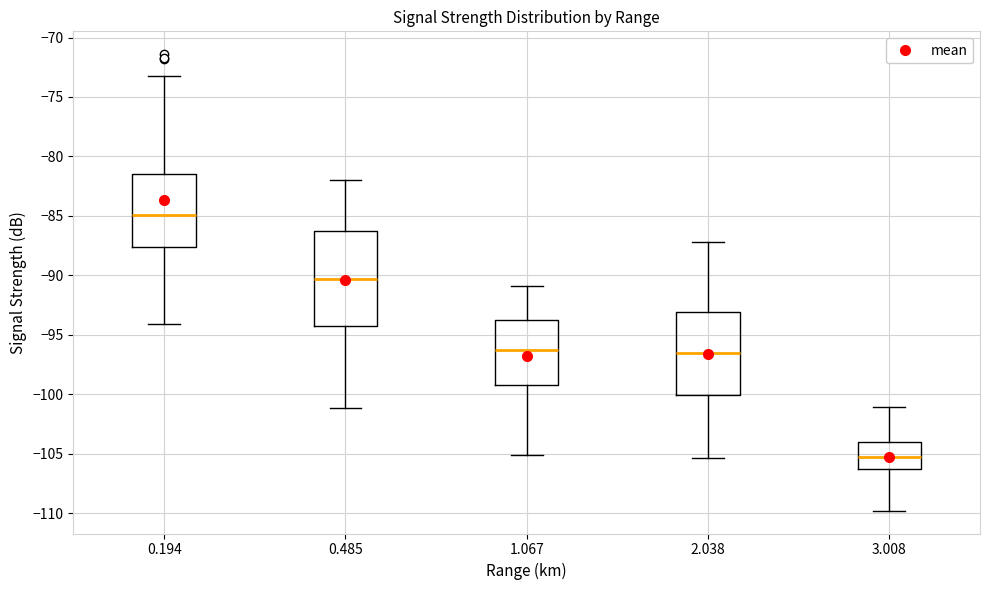

Reading left to right, read every box against the y-axis: the position of its median line, the range the box covers, and the ends of its whiskers. The values are not printed on the chart, so give them approximately, as read against the axis.

0.194: median -85.0, box -87.5 to -81.5, whiskers -94.0 to -73.0
0.485: median -90.5, box -94.0 to -86.5, whiskers -101.0 to -82.0
1.067: median -96.0, box -99.0 to -94.0, whiskers -105.0 to -91.0
2.038: median -96.5, box -100.0 to -93.0, whiskers -105.5 to -87.0
3.008: median -105.5, box -106.5 to -104.0, whiskers -110.0 to -101.0